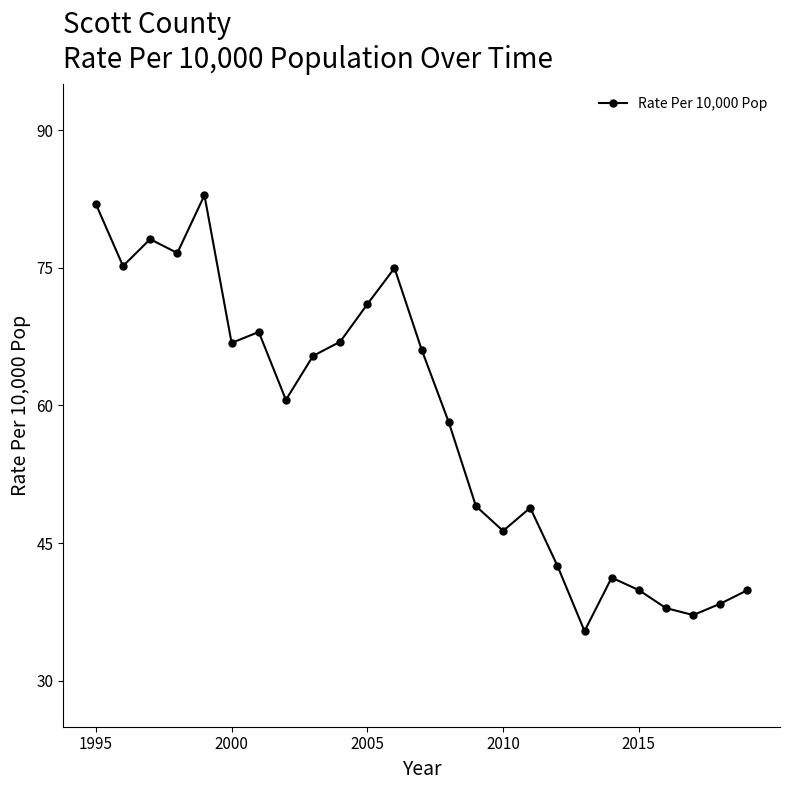

What is the maximum value shown in the chart?

82.9